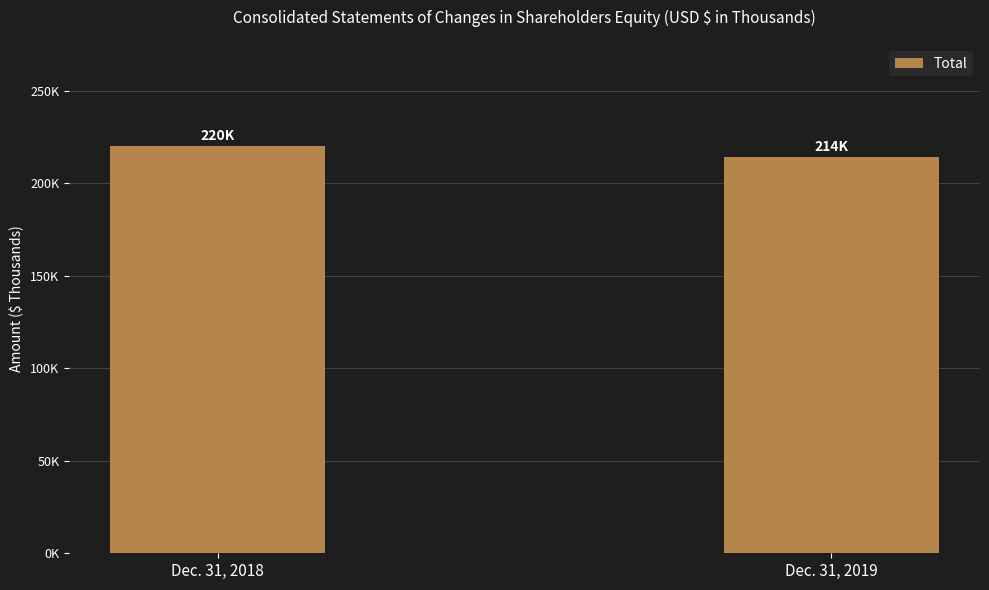

List the labels in order of value, smallest first.

Dec. 31, 2019, Dec. 31, 2018